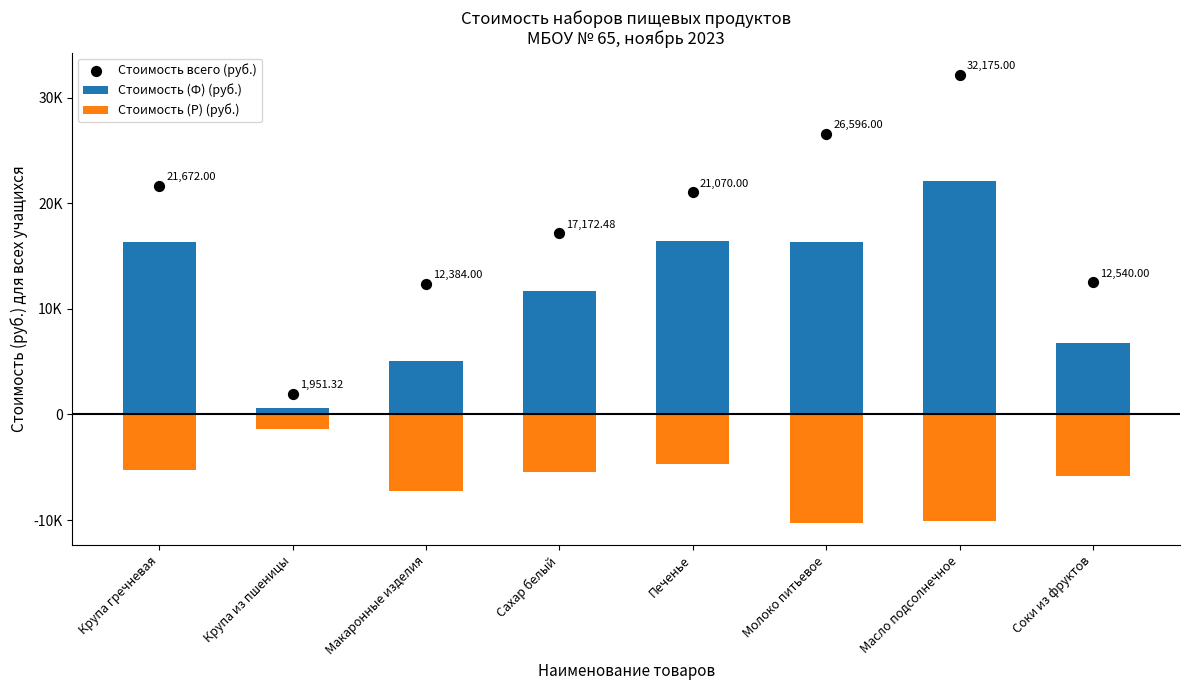

At how many categories does at least one series exceed -1224?

8